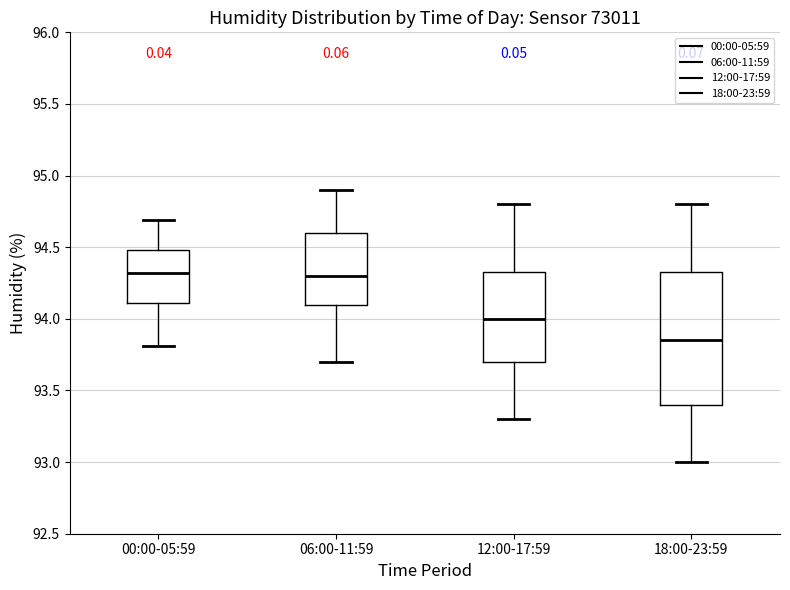

Which box is the tallest, from its lower edge to its upper edge?

18:00-23:59